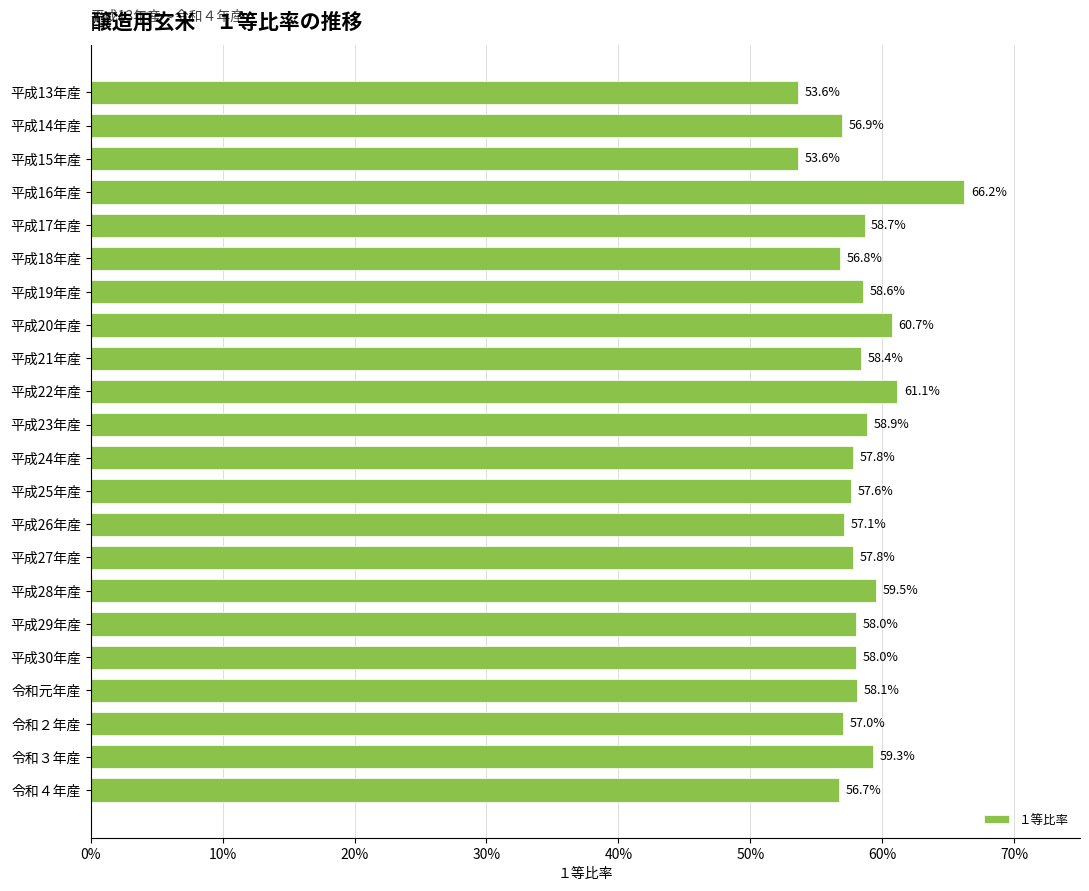

Are the bars horizontal?

Yes